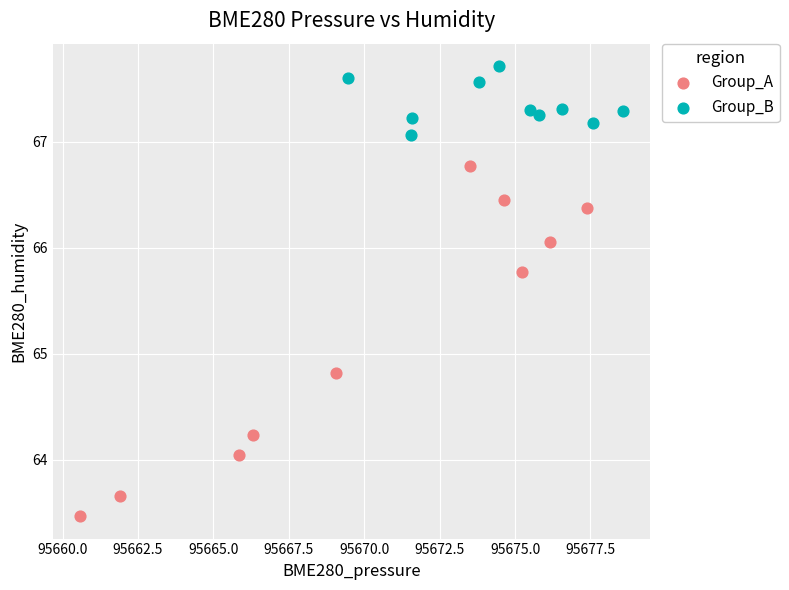

Which series contains the highest Y value?

Group_B